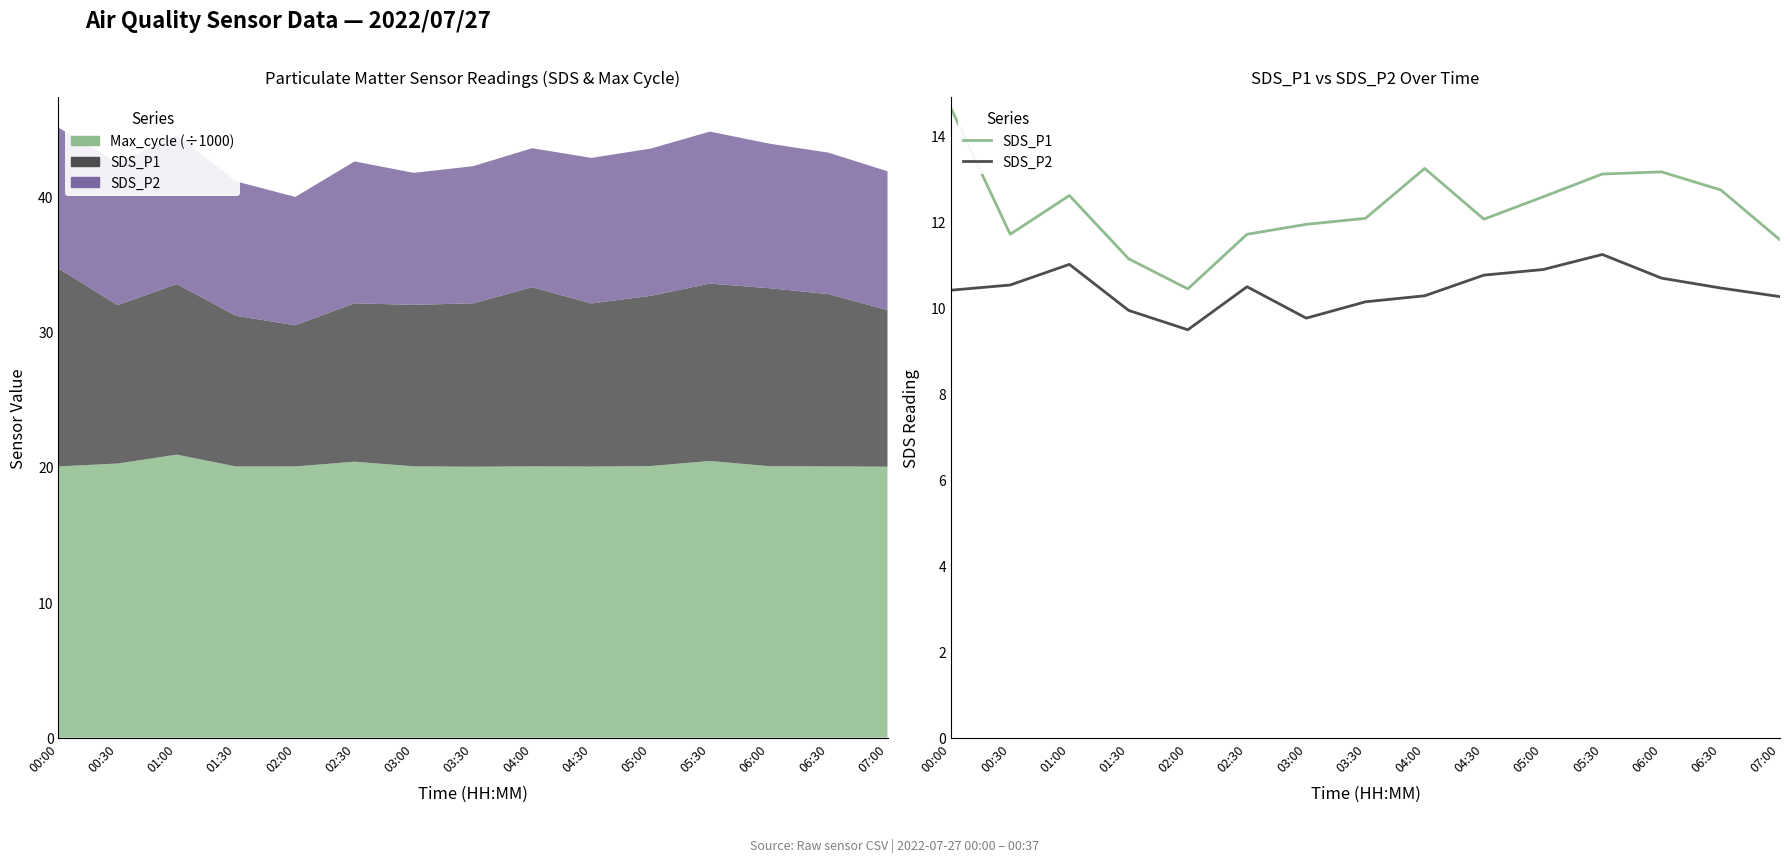

What is the maximum value shown in the chart?

14.6